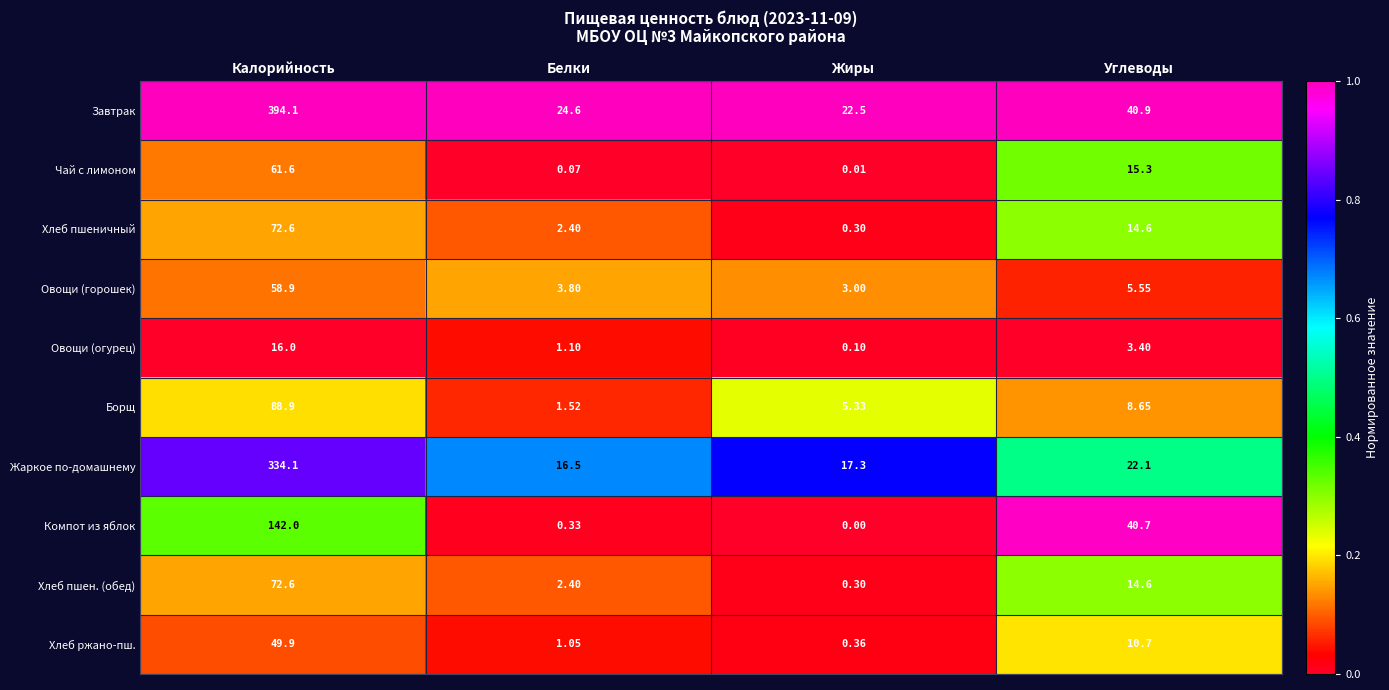

Which series has the largest range (max minus min)?

Завтрак